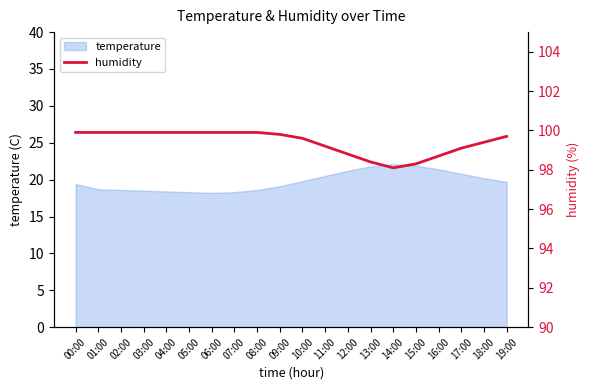

At which label does the data first exceed 99?

00:00